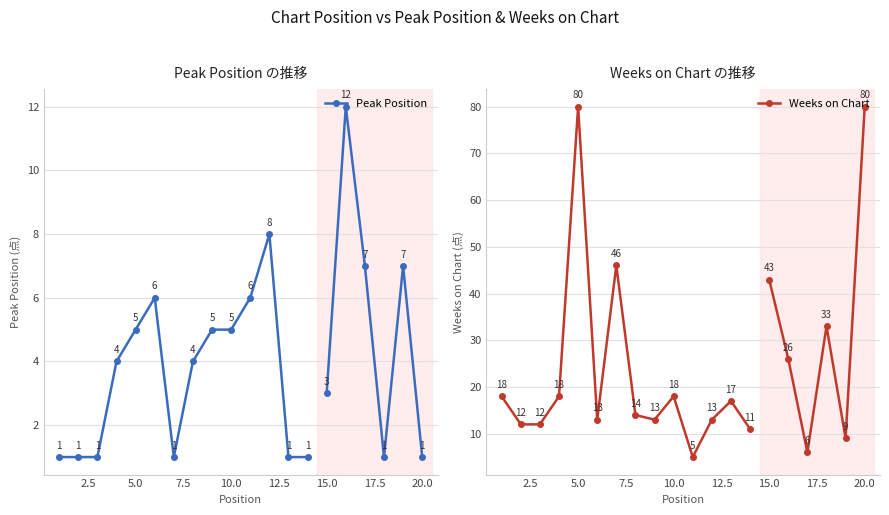

What is the difference between the maximum and minimum values in the Weeks on Chart series?

75